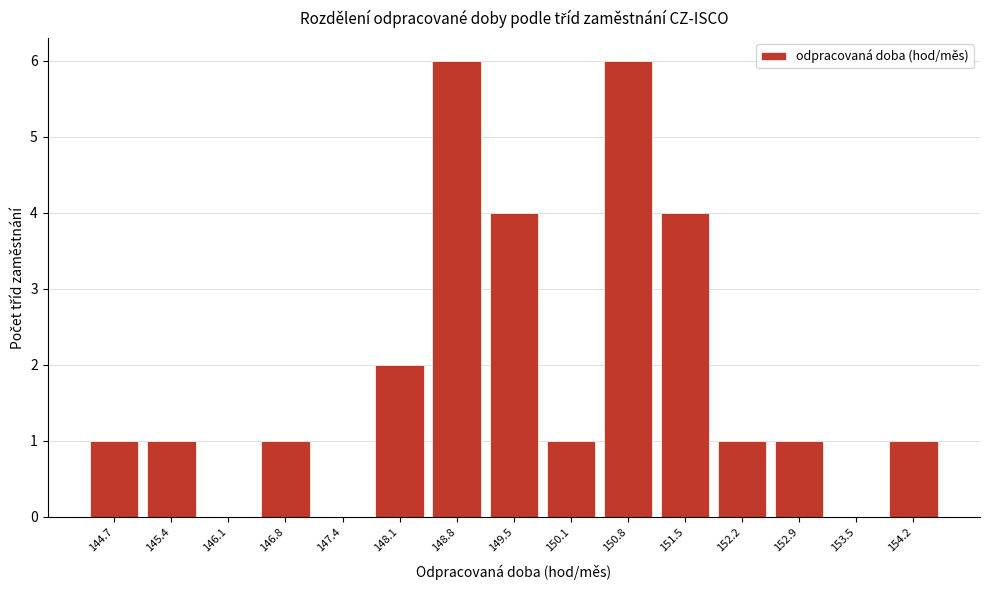

Reading left to right, what are all the values shown in this chart?

144.7=1	145.4=1	146.1=0	146.8=1	147.4=0	148.1=2	148.8=6	149.5=4	150.1=1	150.8=6	151.5=4	152.2=1	152.9=1	153.5=0	154.2=1